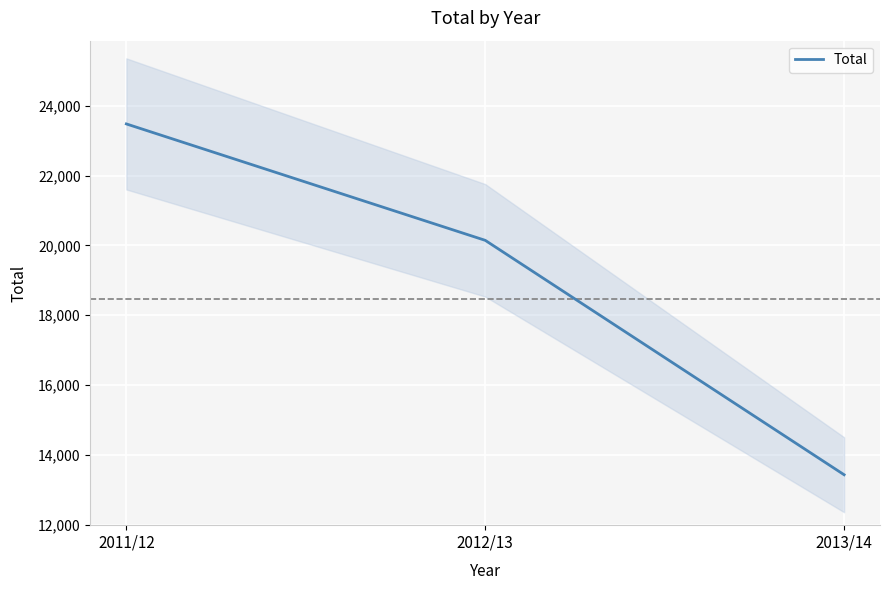

Reading left to right, extract all data points from this chart.

2011/12=23482	2012/13=20146	2013/14=13429